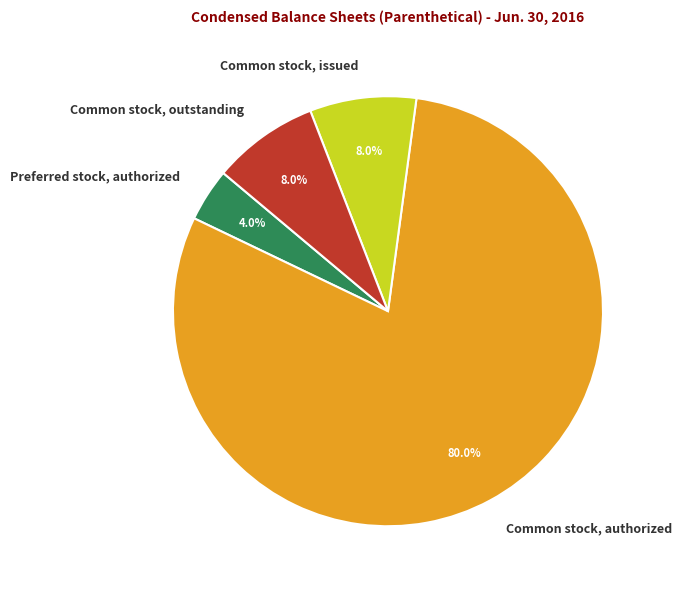

How many segments does this pie chart have?

4